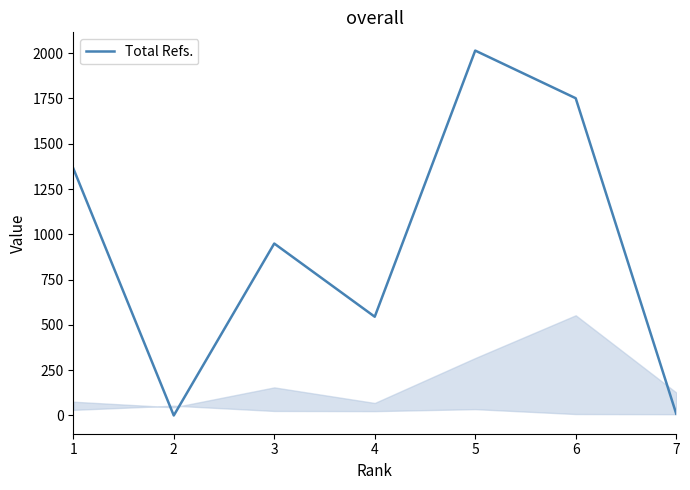

At which category does the data reach its first local peak?

3